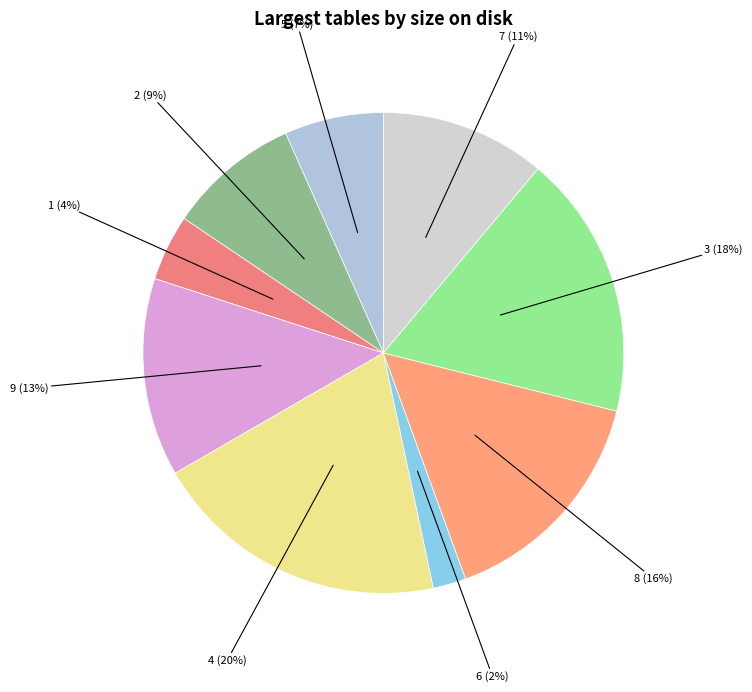

Which category has the biggest portion of the pie?

4